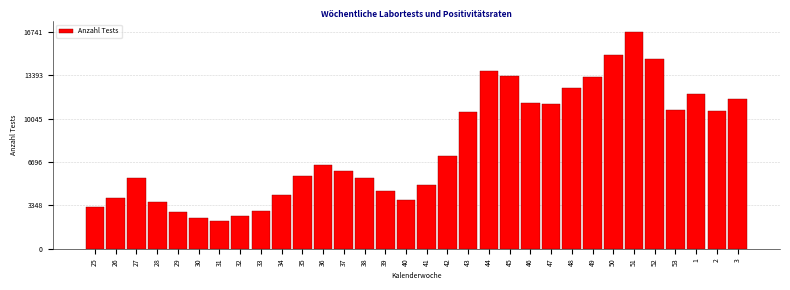

What is the value of the 32nd bar from the left?

11579